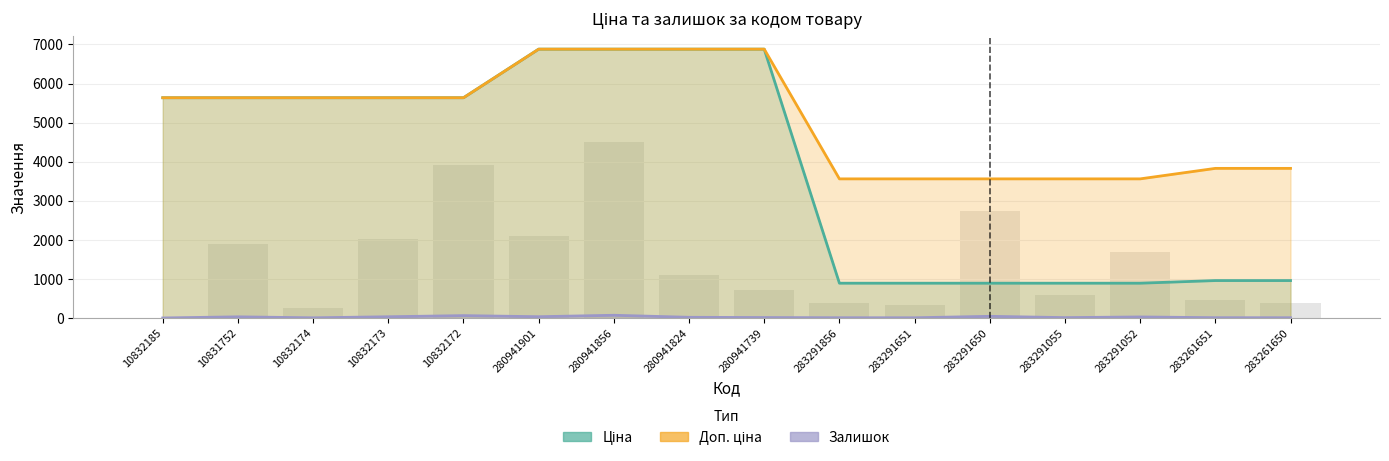

List the series in order of their overall mean, lowest first.

Залишок, Ціна, Доп. ціна